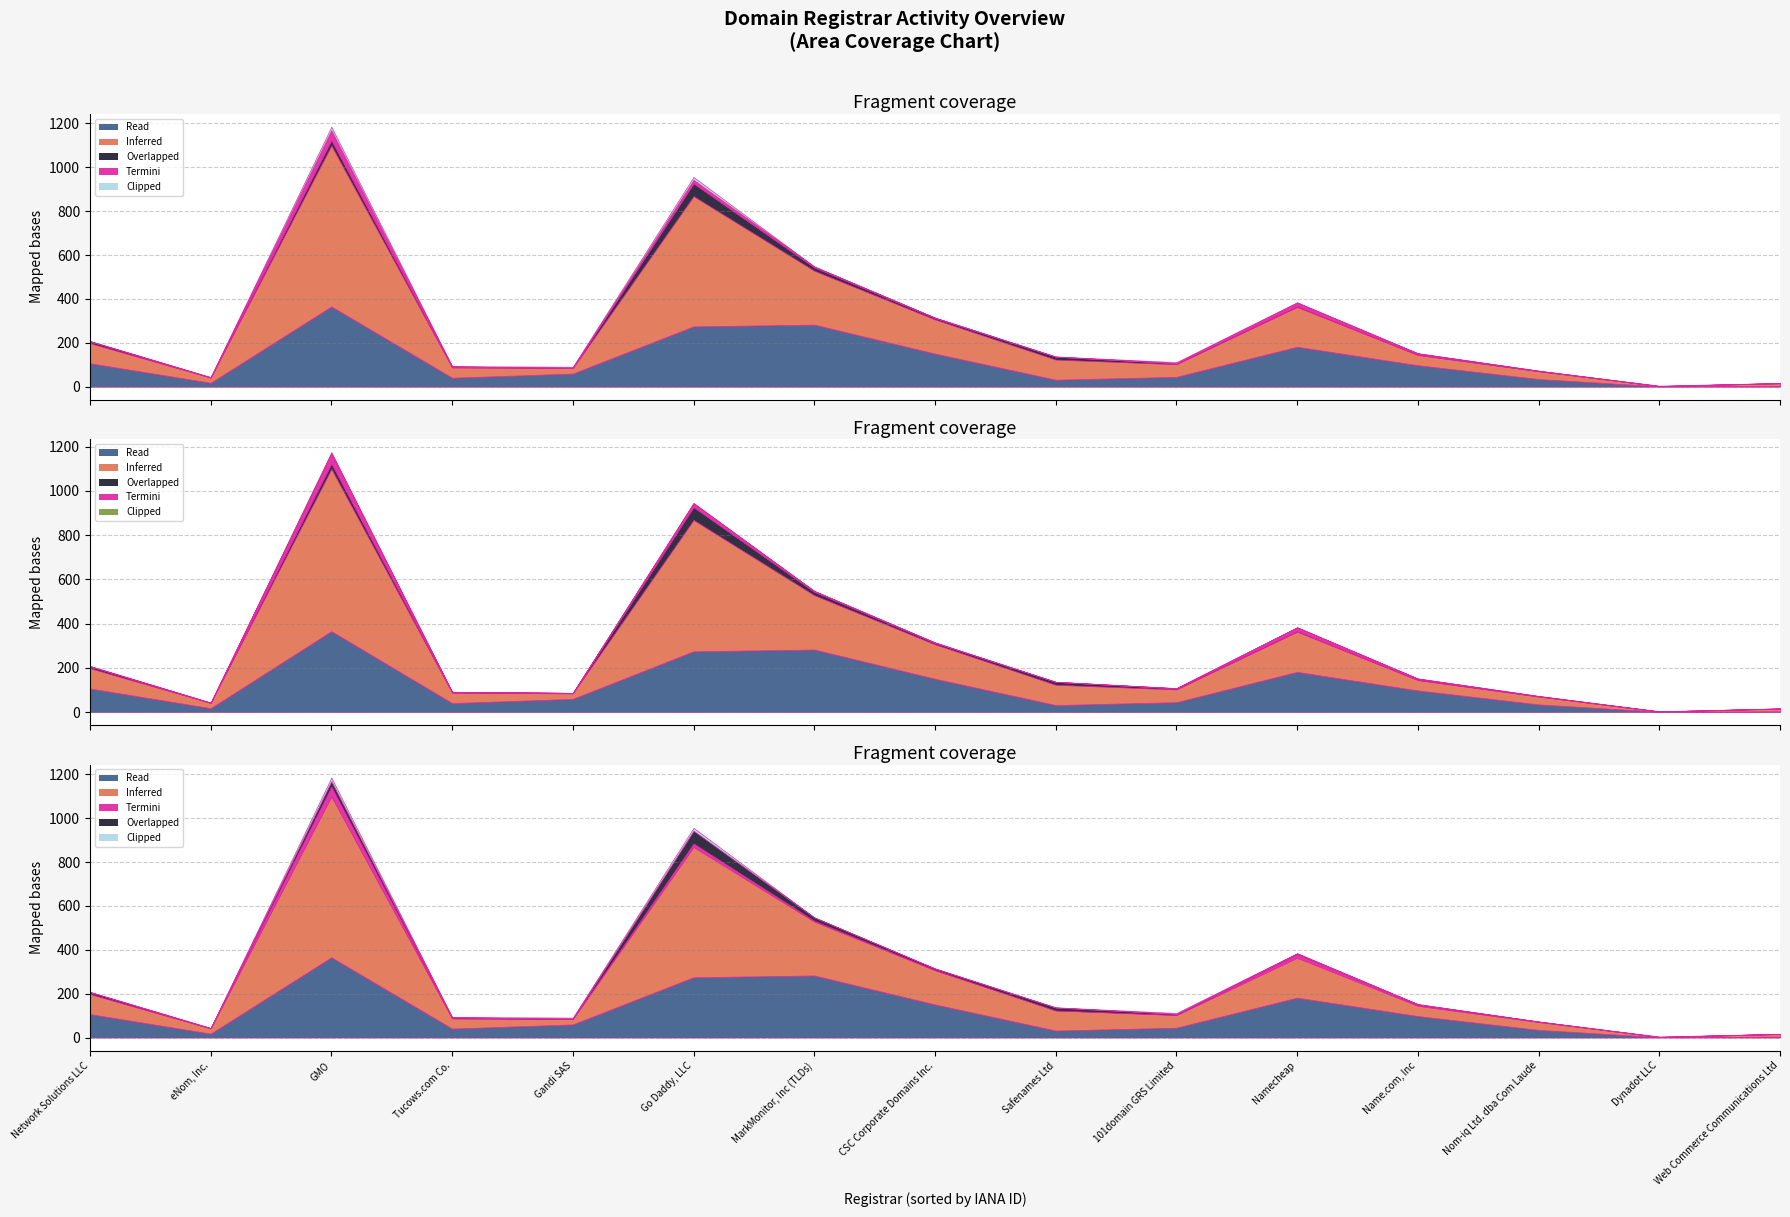

At which category is the sum across all series the highest?

GMO